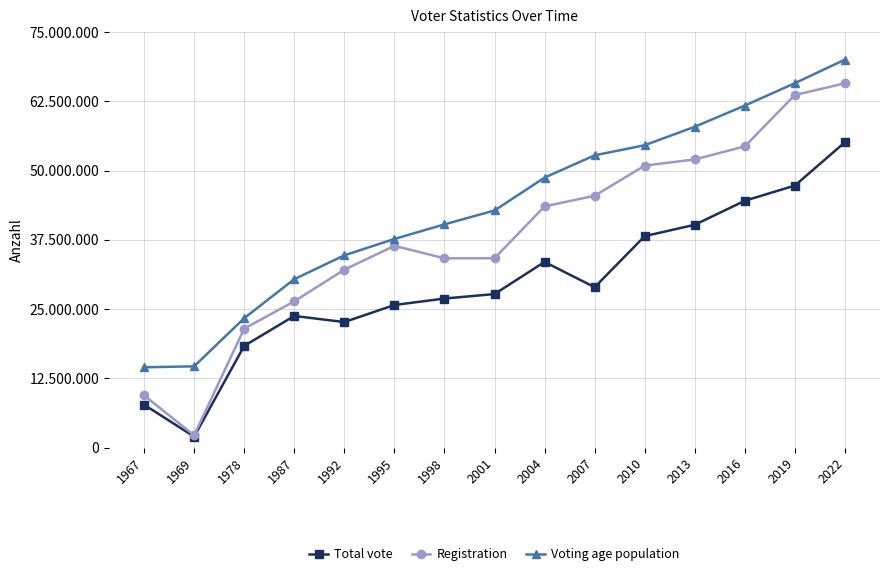

Which series has the largest total across all categories?

Voting age population